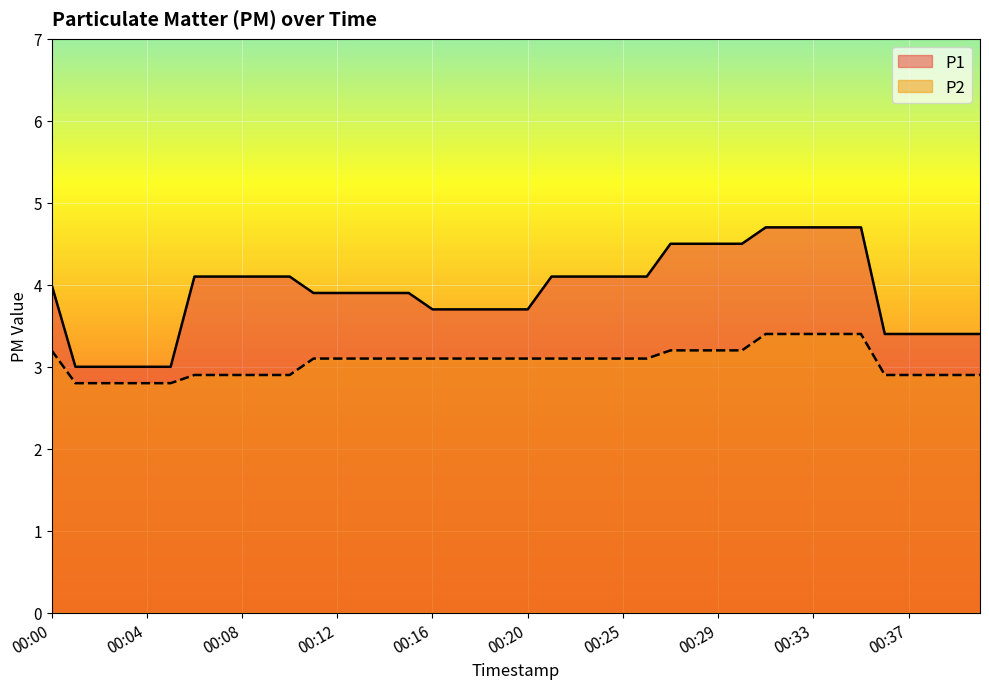

At how many categories does at least one series exceed 4?

19